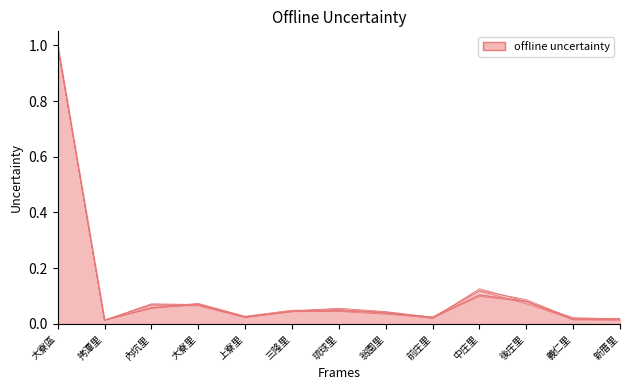

At which category does 合計 35~39歲 reach its first local peak?

大寮里